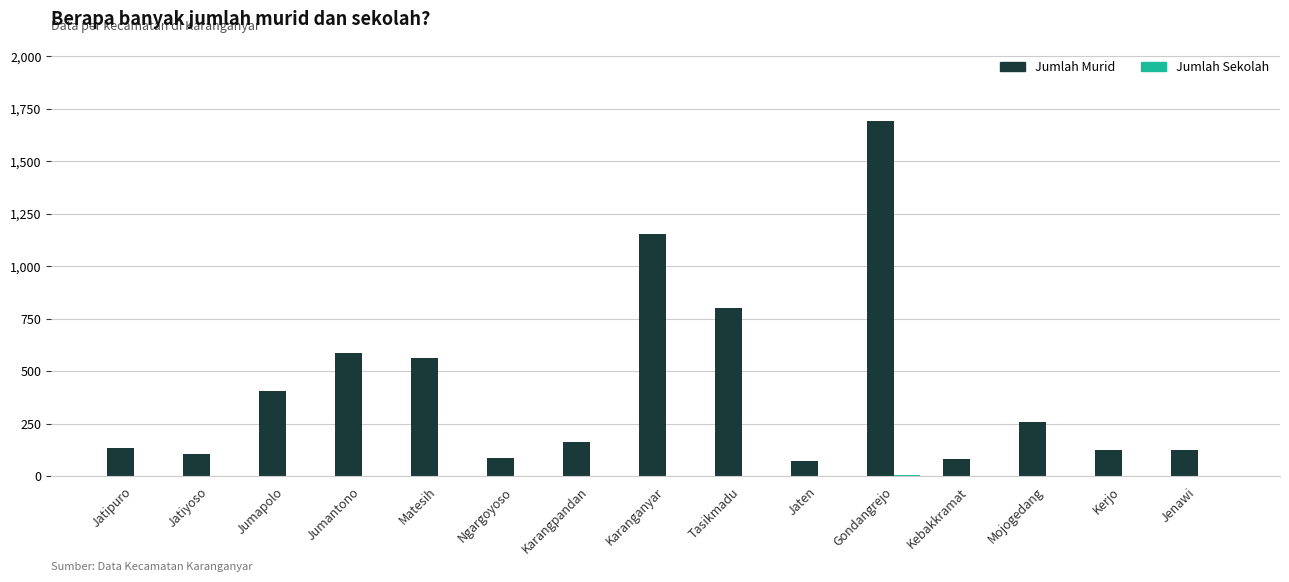

Which series has the largest total across all categories?

Jumlah Murid